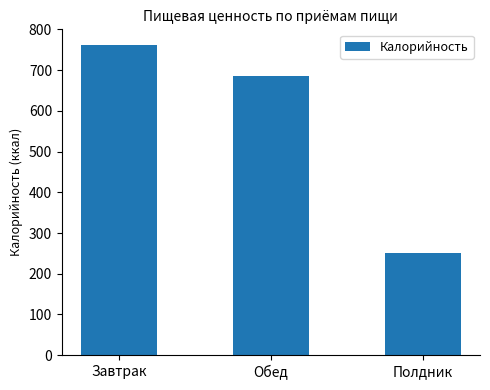

Which has a higher value, Завтрак or Обед?

Завтрак